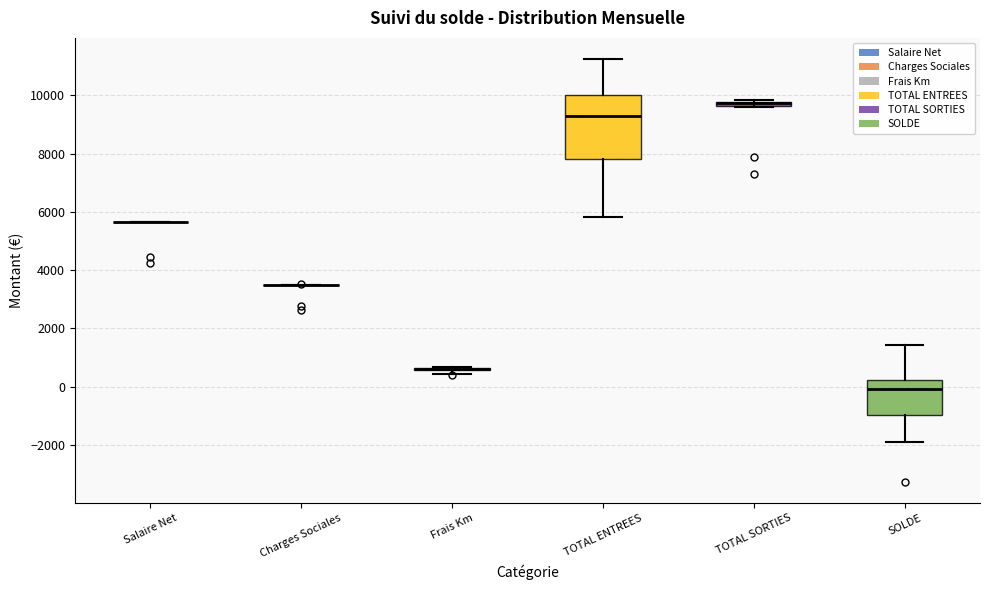

Where is the lower edge of the box for TOTAL SORTIES on the y-axis? The values are not printed on the chart, so give them approximately, as read against the axis.

9600